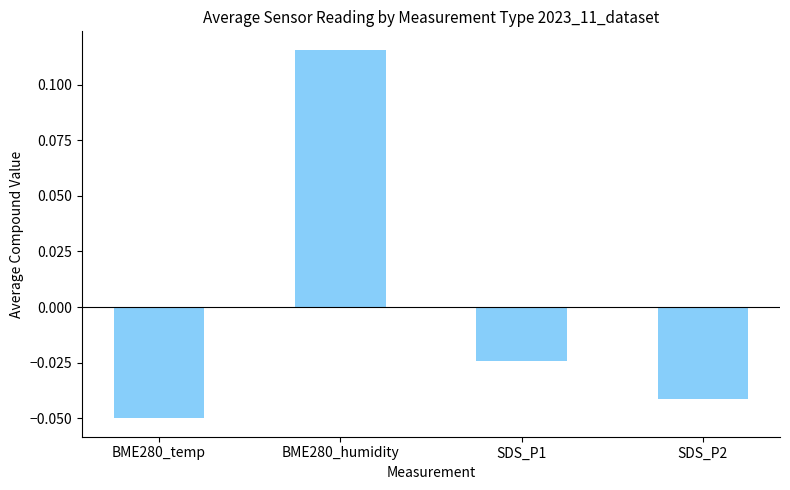

What is the label of the 1st bar from the left?

BME280_temp